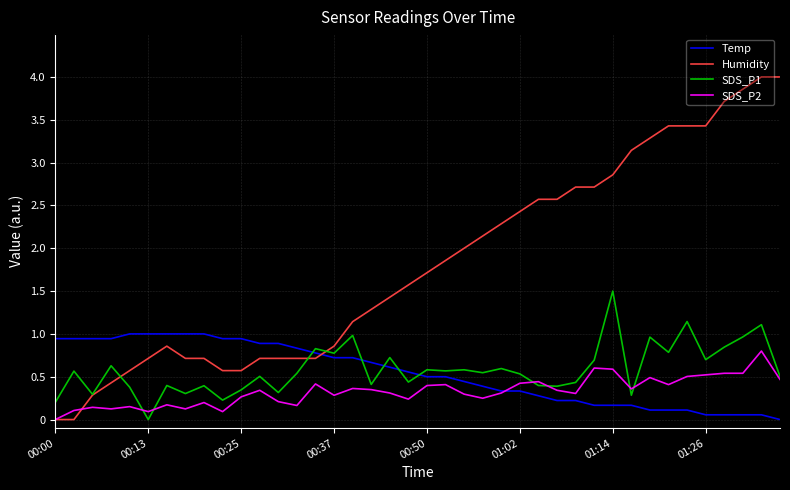

Which series has the largest total across all categories?

Humidity